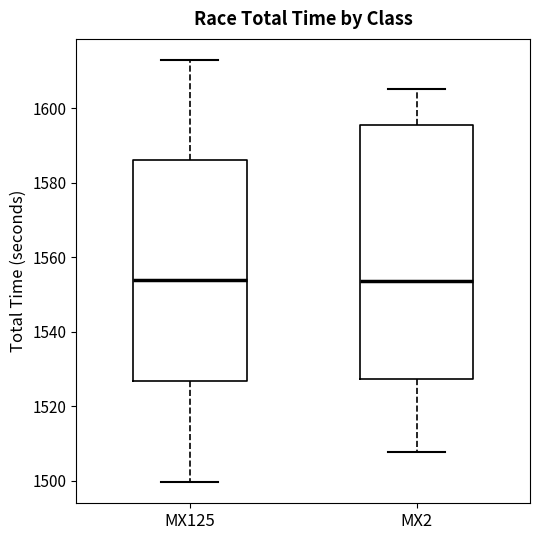

Which box is the tallest, from its lower edge to its upper edge?

MX2